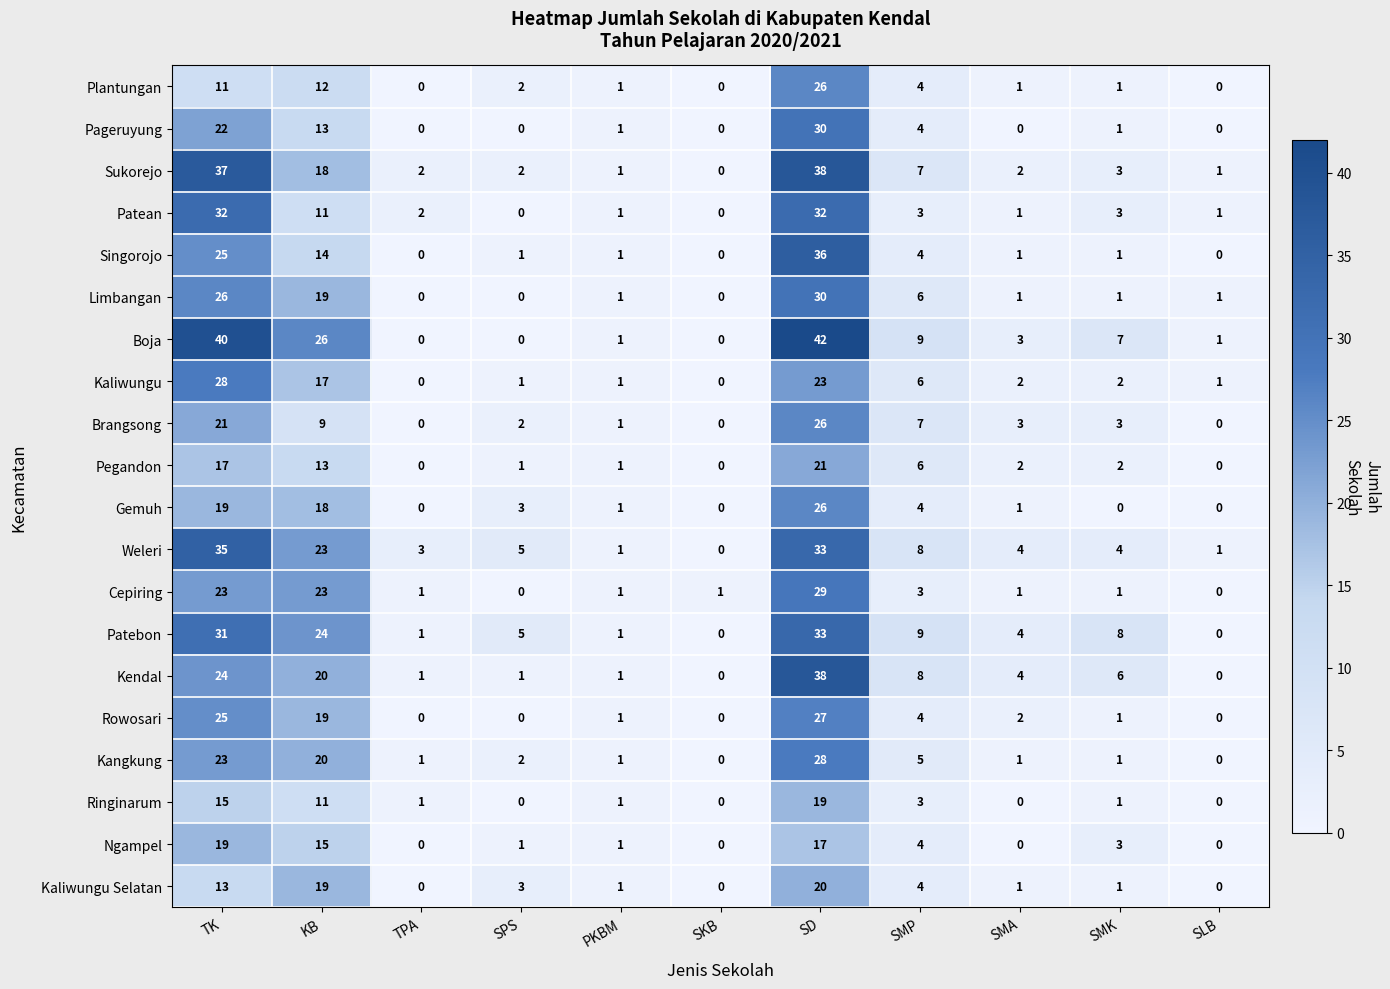

Is it true that Singorojo equals 0 at SMK?

False